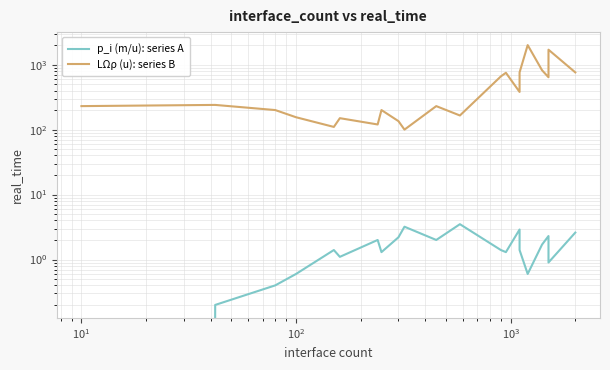

True or false: p_i (m/u): series A has a value of 1.4 at 19.

False